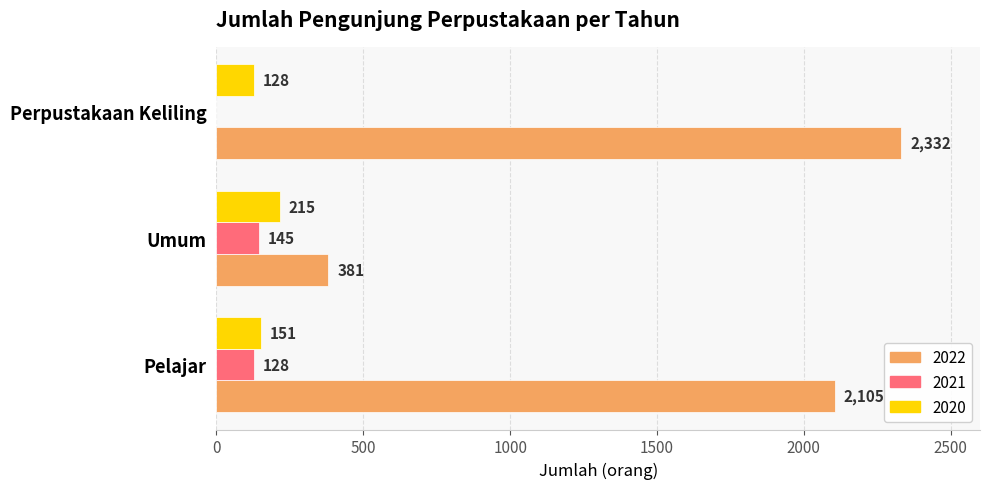

The 2022 series shows 3733 at Pelajar. True or false?

False